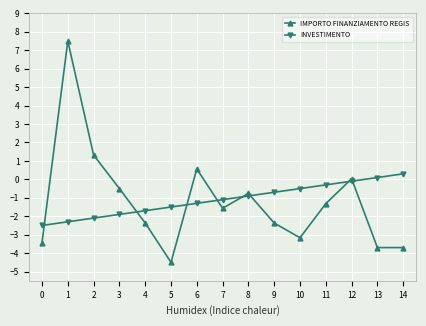

What is the spread (max minus min) of values at 2?

3.4